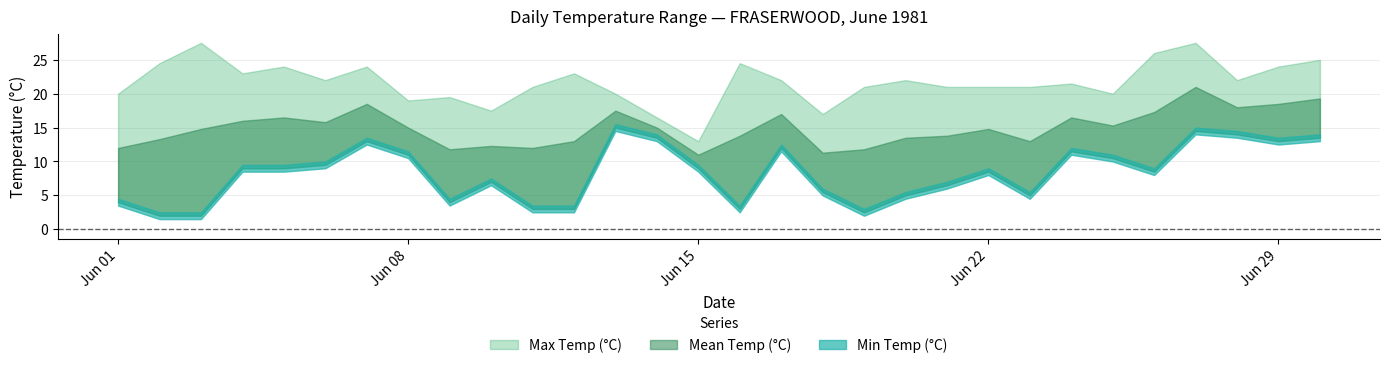

Which category has the lowest value in the Max Temp (°C) series?

1981-06-15